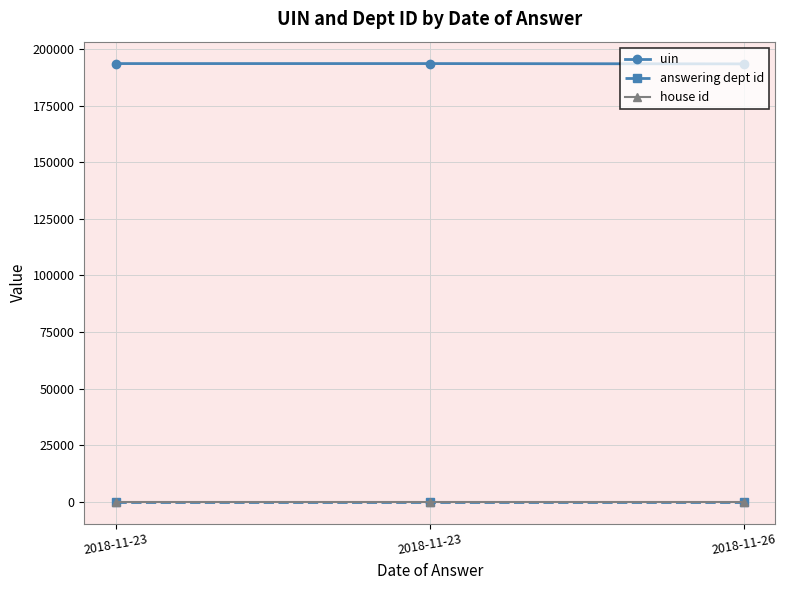

What value does the house id series have at 2018-11-26?

1